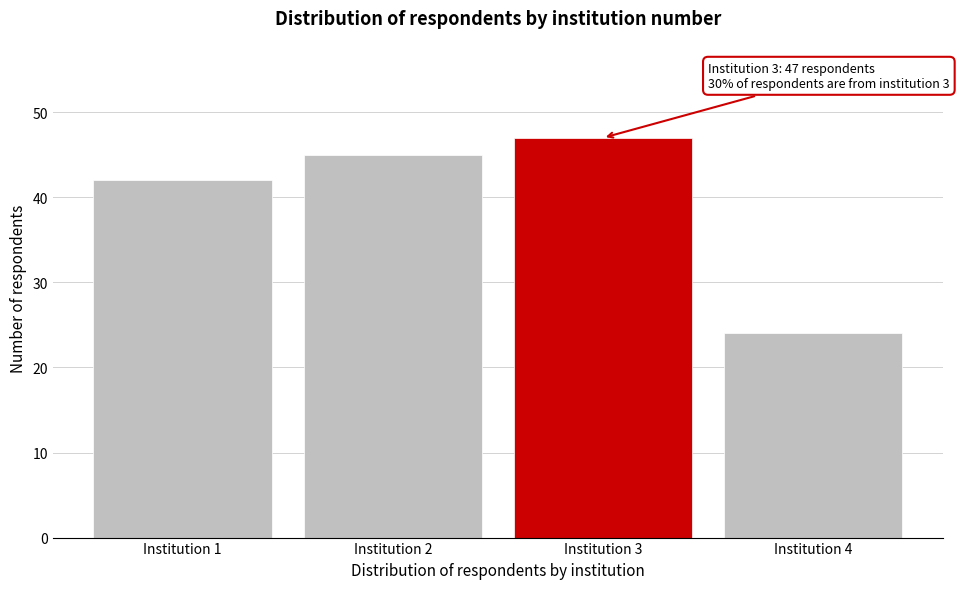

Reading right to left, list all the values displayed in this chart.

Institution 4=24	Institution 3=47	Institution 2=45	Institution 1=42